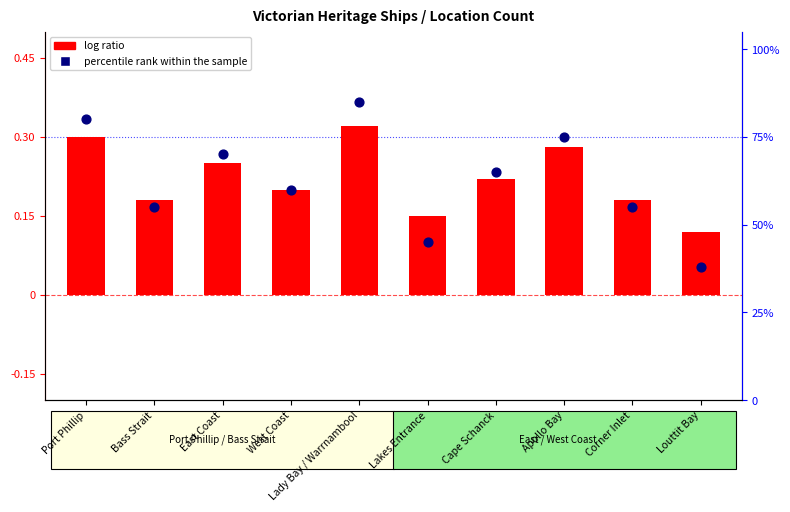

At how many categories does at least one series exceed 12?

10